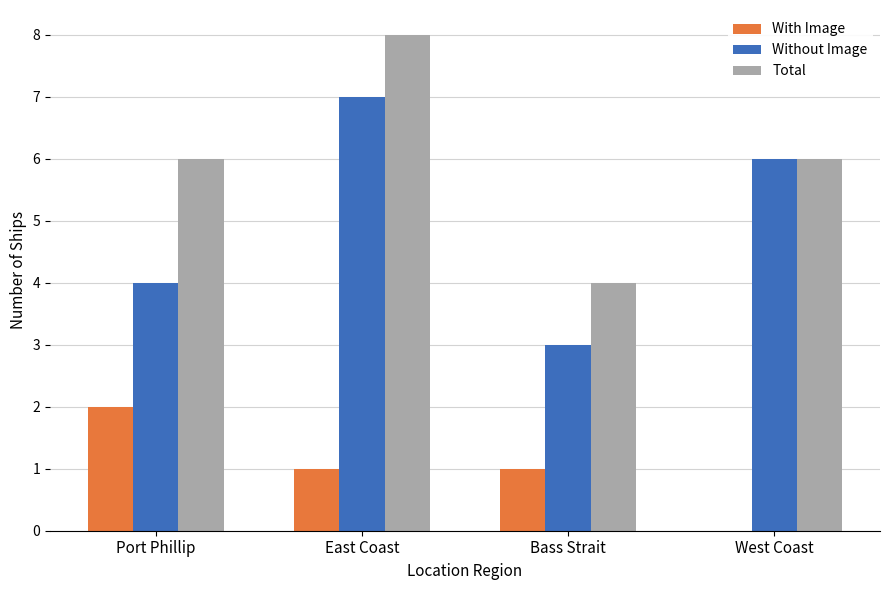

True or false: Without Image has a value of 7 at East Coast.

True